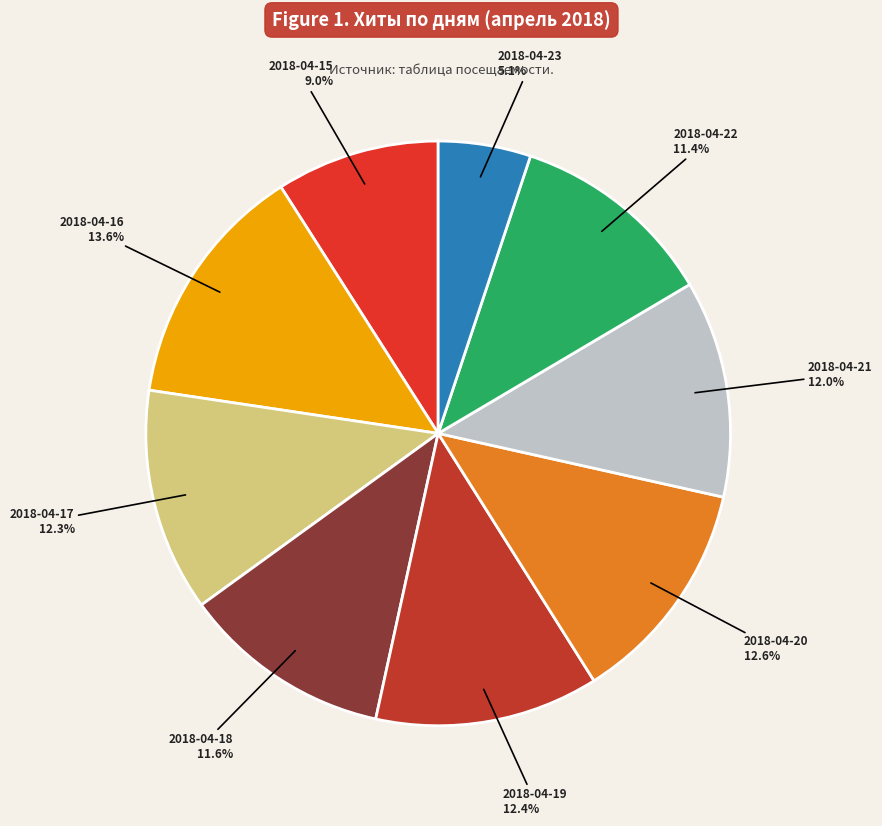

Which slice is the smallest?

2018-04-23